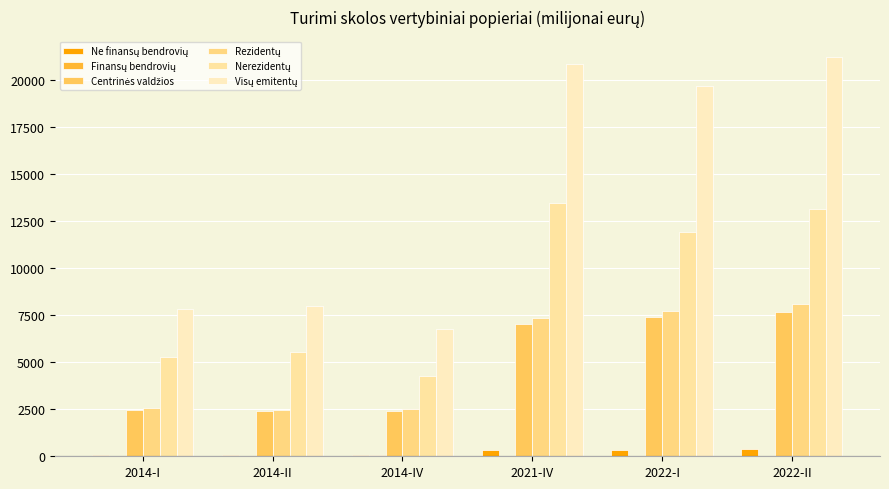

Is it true that Centrinės valdžios equals 2392.1 at 2014-II?

True